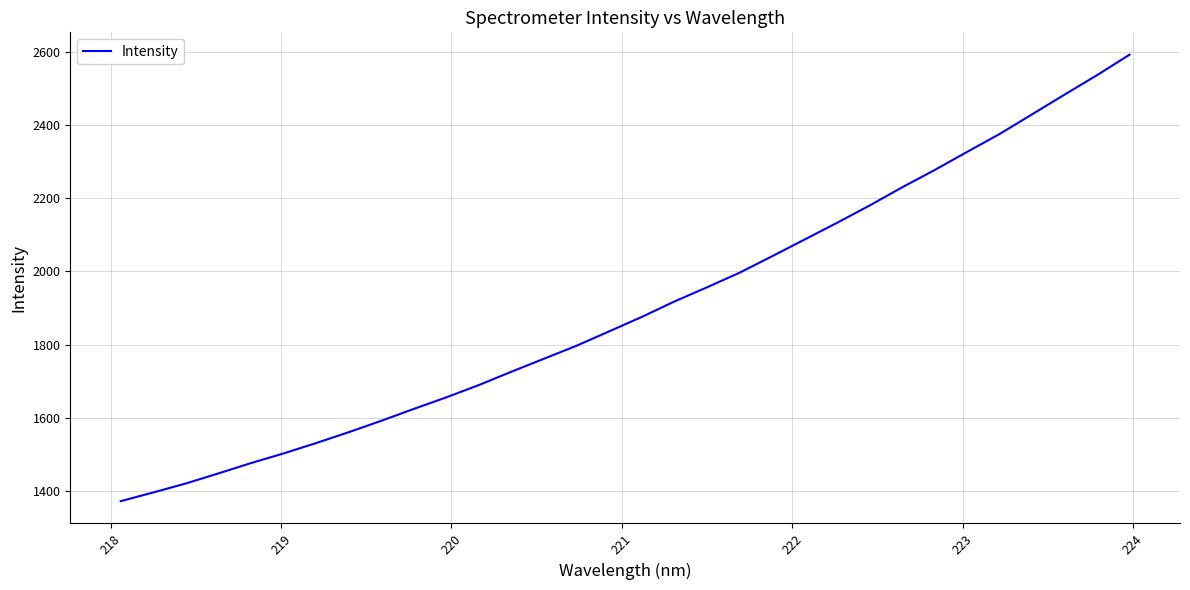

True or false: the data has more than 1 interior local peaks.

False